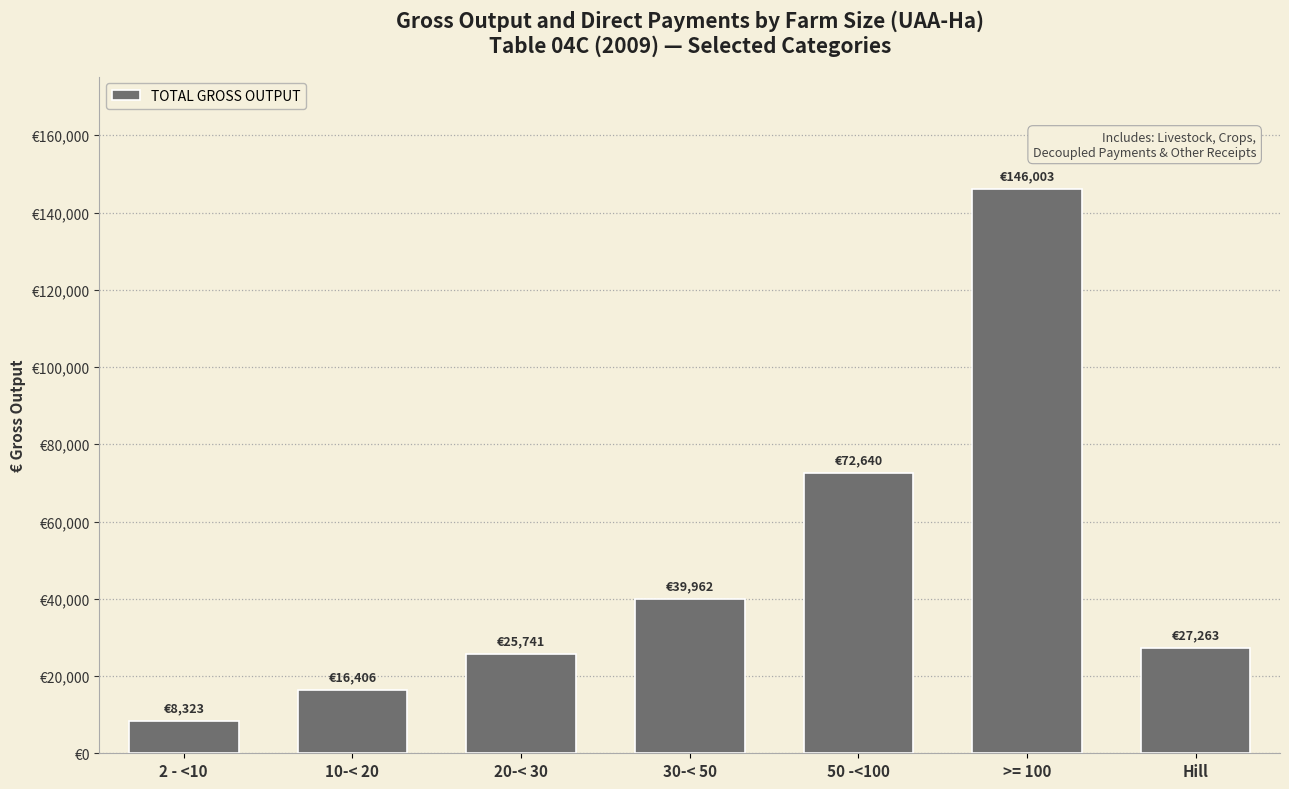

Are the bars horizontal?

No